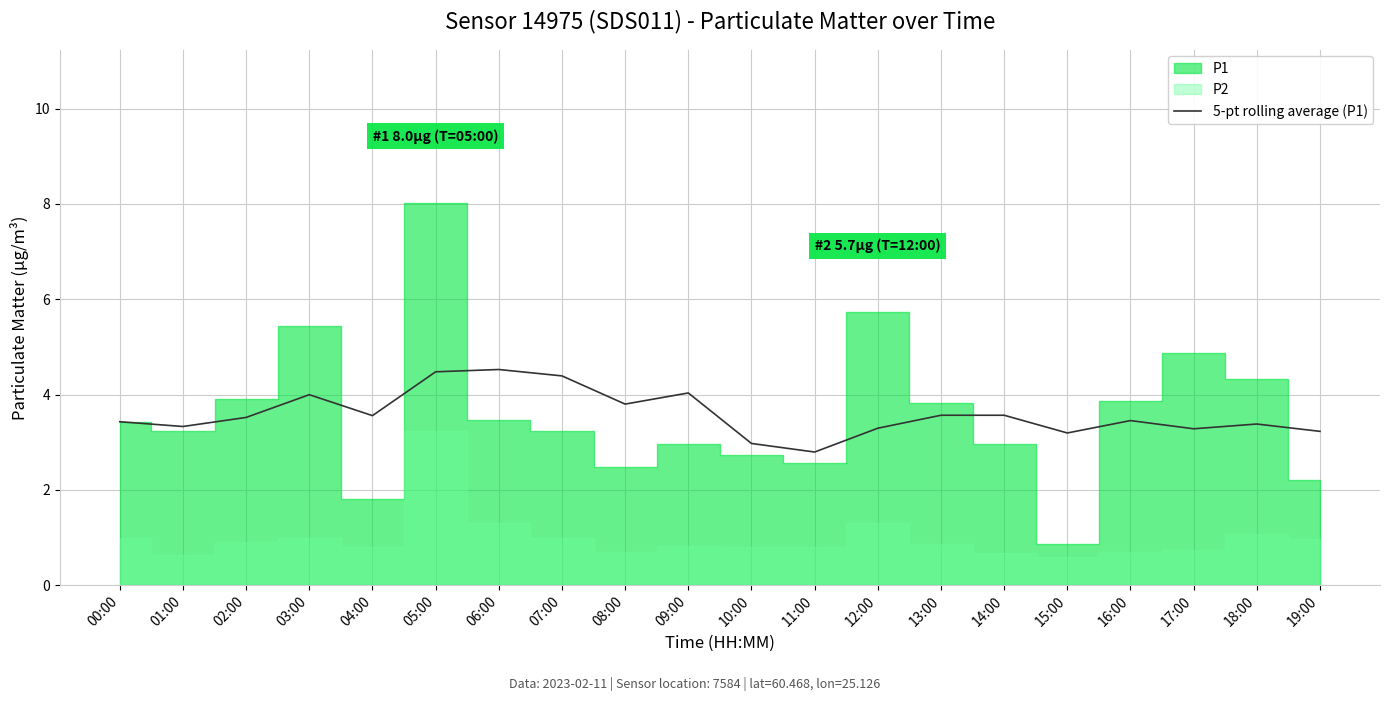

Reading right to left, transcribe all the data shown in this chart.

3.2	3.4	3.3	3.5	3.2	3.6	3.6	3.3	2.8	3.0	4.0	3.8	4.4	4.5	4.5	3.6	4.0	3.5	3.3	3.4